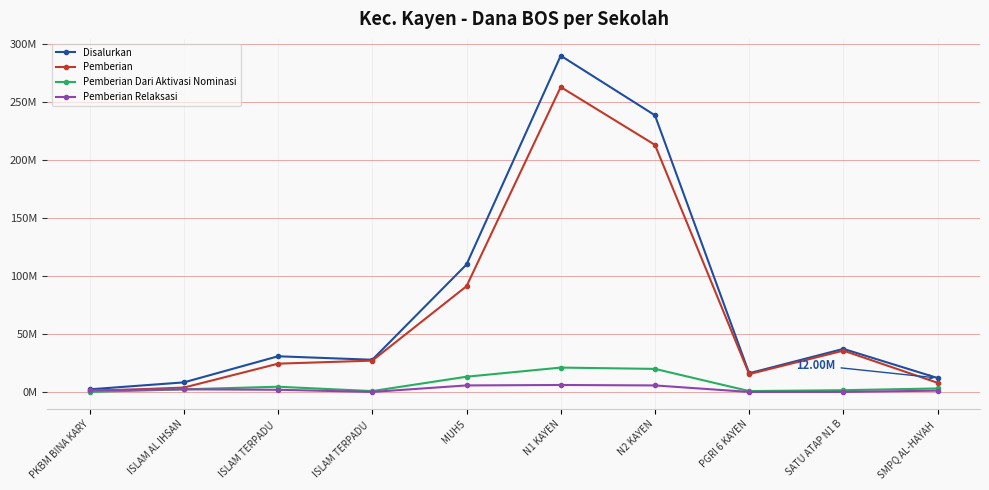

What is the sum of the Disalurkan values at ISLAM AL IHSAN and ISLAM TERPADU ?

39000000